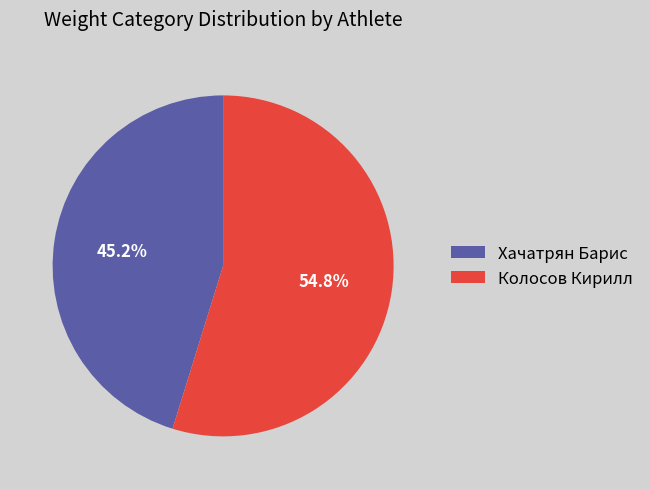

True or false: Хачатрян Барис accounts for 56% of the total.

False